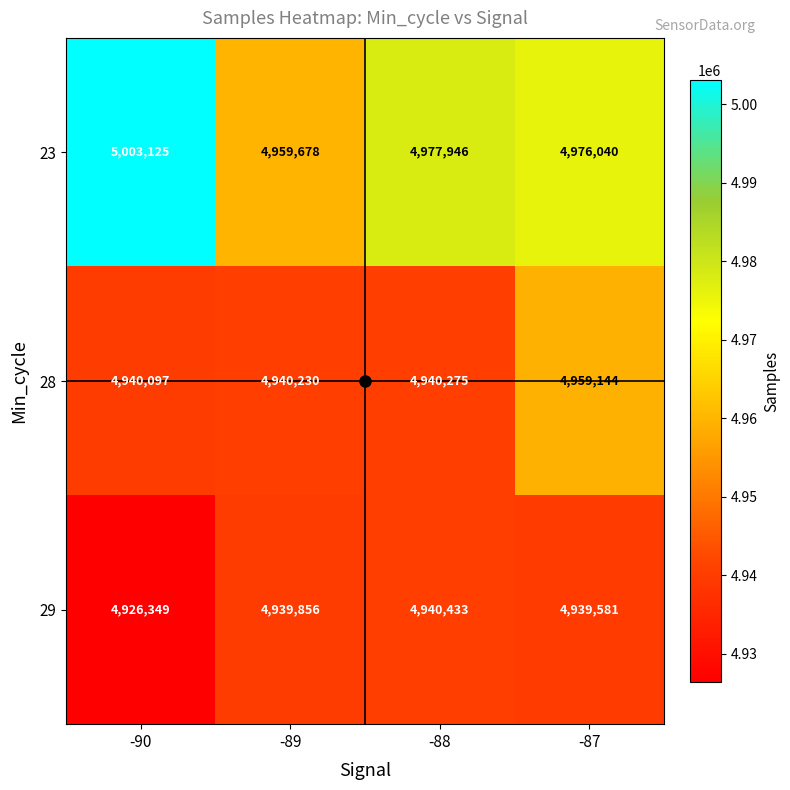

What is the approximate value of 28 at -88?

4940275